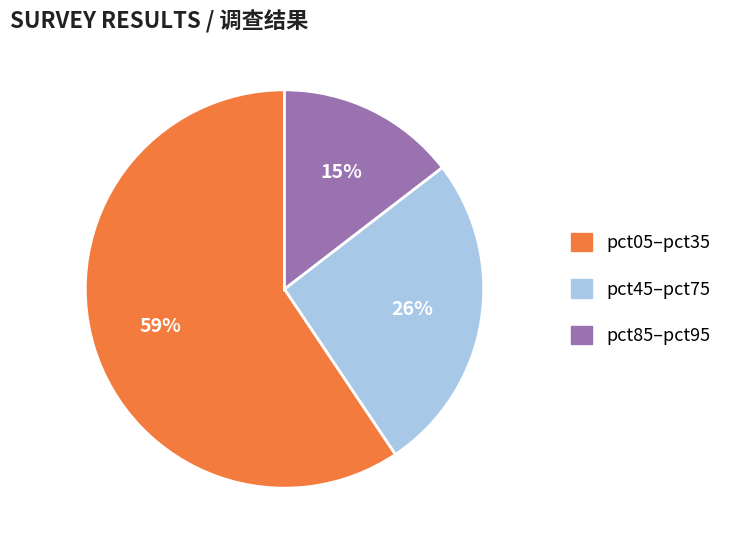

How many slices are in this pie chart?

3